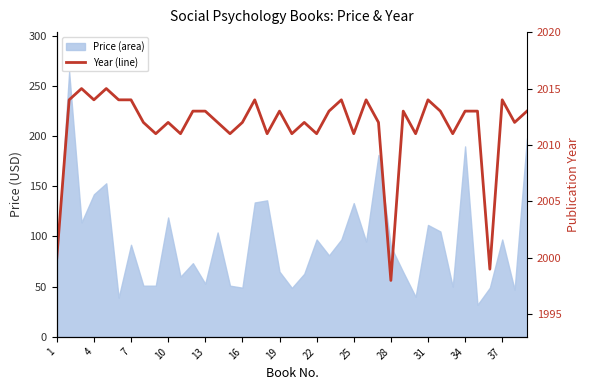

Reading right to left, what are all the values shown in this chart?

2013	2012	2014	1999	2013	2013	2011	2013	2014	2011	2013	1998	2012	2014	2011	2014	2013	2011	2012	2011	2013	2011	2014	2012	2011	2012	2013	2013	2011	2012	2011	2012	2014	2014	2015	2014	2015	2014	2000